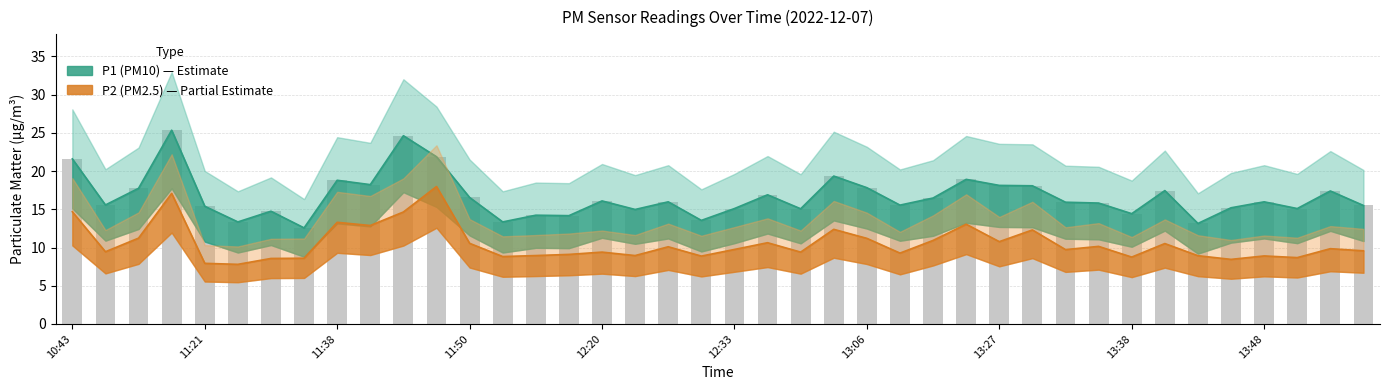

What is the greatest value displayed?

25.4